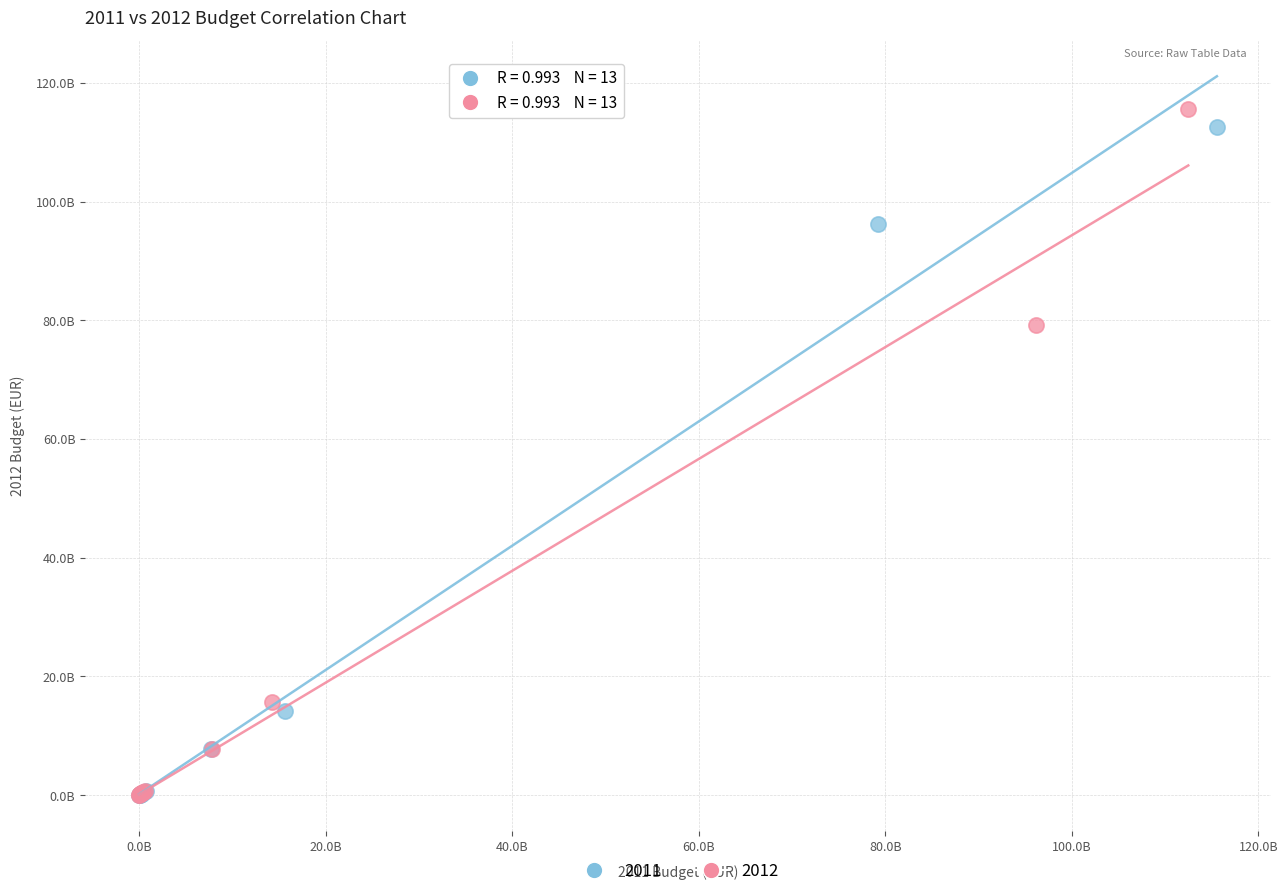

What are all the series names shown in the legend?

2011, 2012